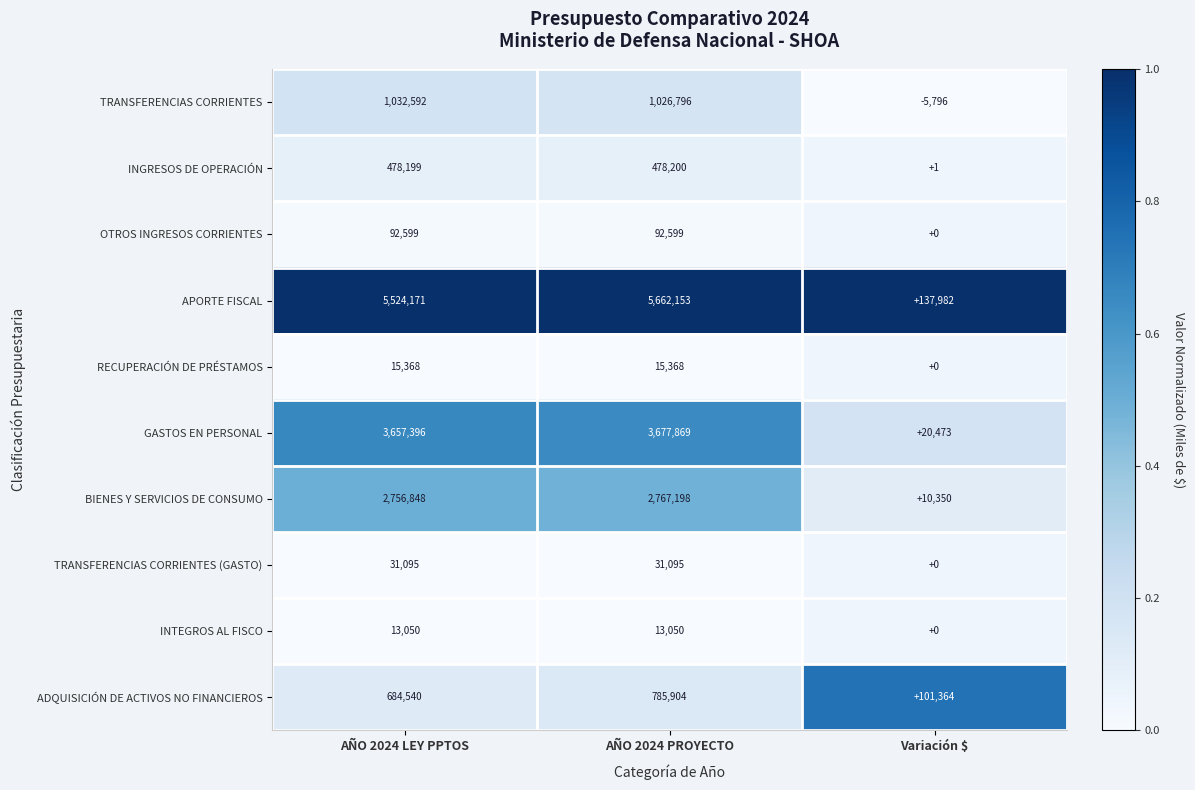

At which category is the sum across all series the highest?

AÑO 2024 PROYECTO